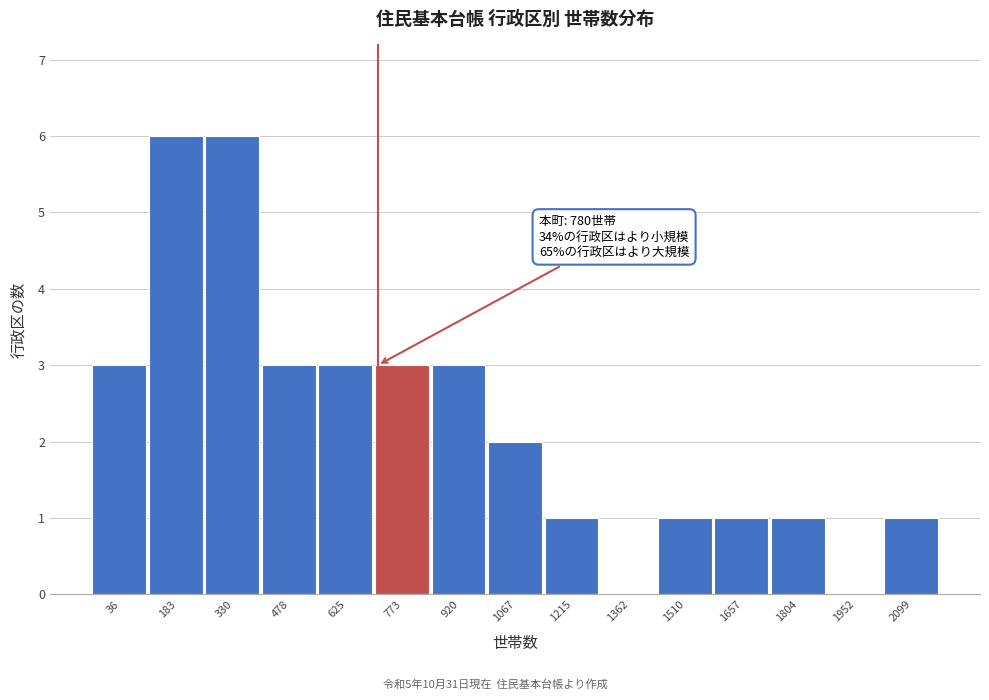

Reading left to right, list all the values displayed in this chart.

36=3	183=6	330=6	478=3	625=3	773=3	920=3	1067=2	1215=1	1362=0	1510=1	1657=1	1804=1	1952=0	2099=1